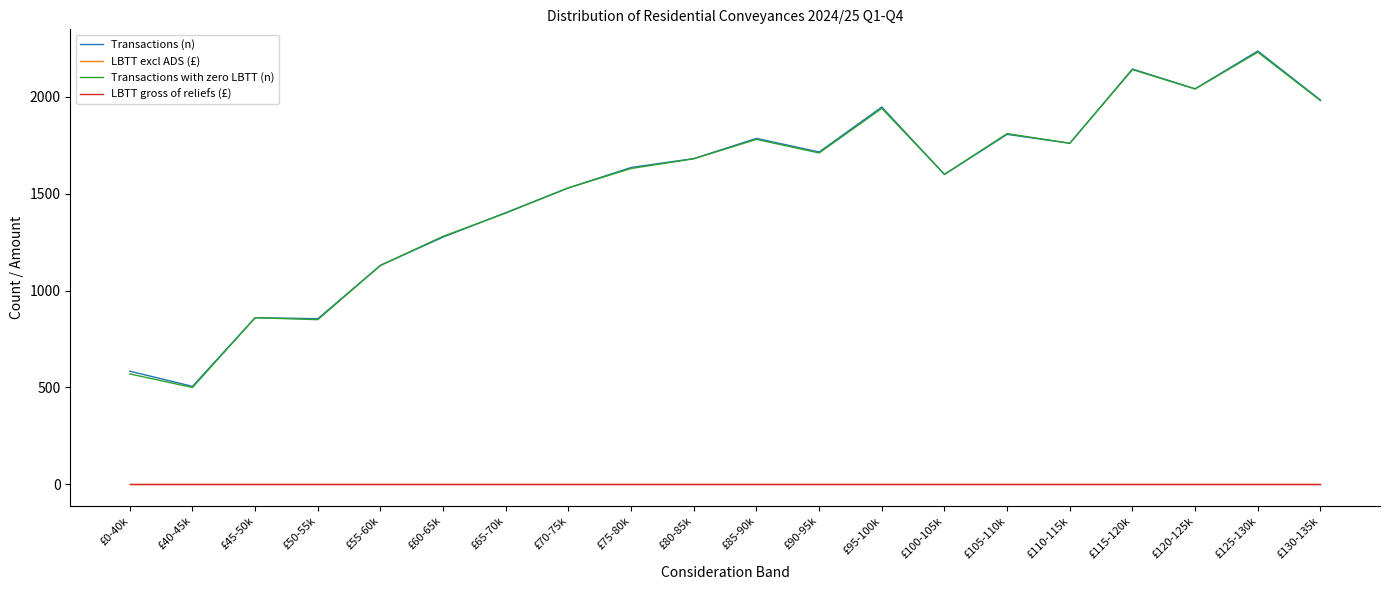

How many interior local valleys does the Transactions with zero LBTT (n) series have?

6